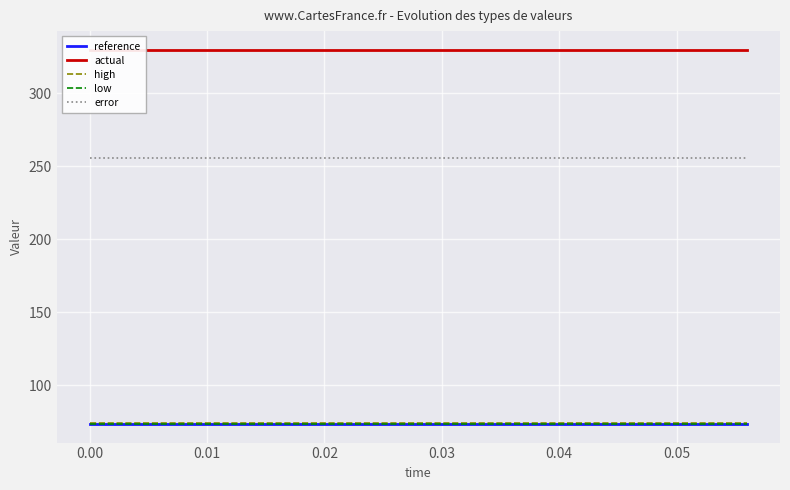

The value of error at 0.00 is 255.9. True or false?

True